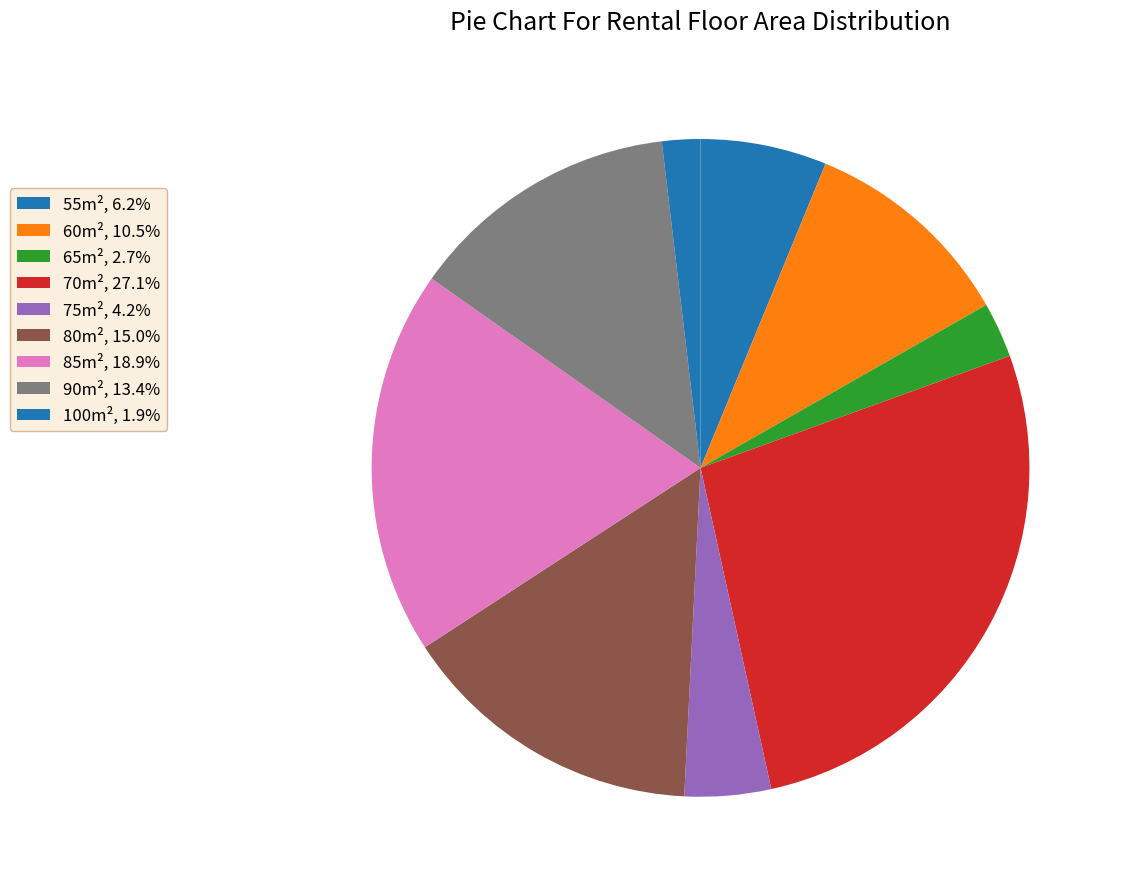

How many segments does this pie chart have?

9